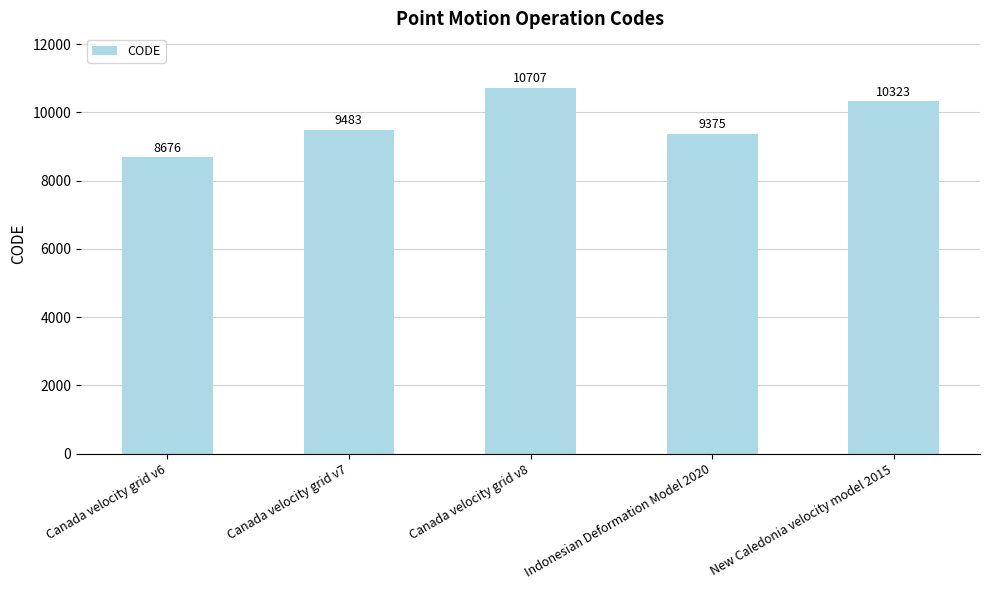

How many bars are there in total?

5